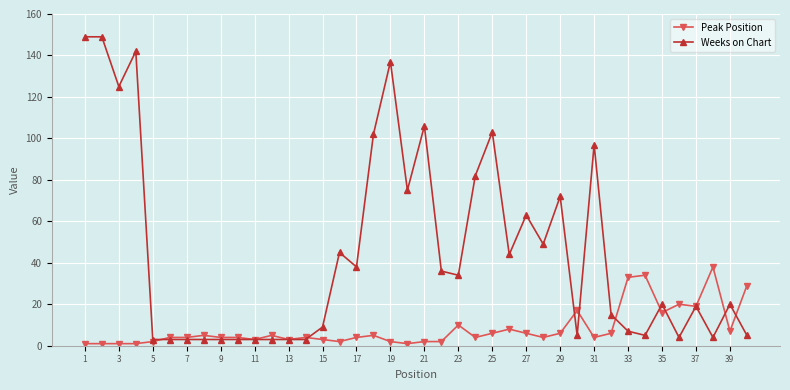

Does the chart display data point markers on the line(s)?

Yes